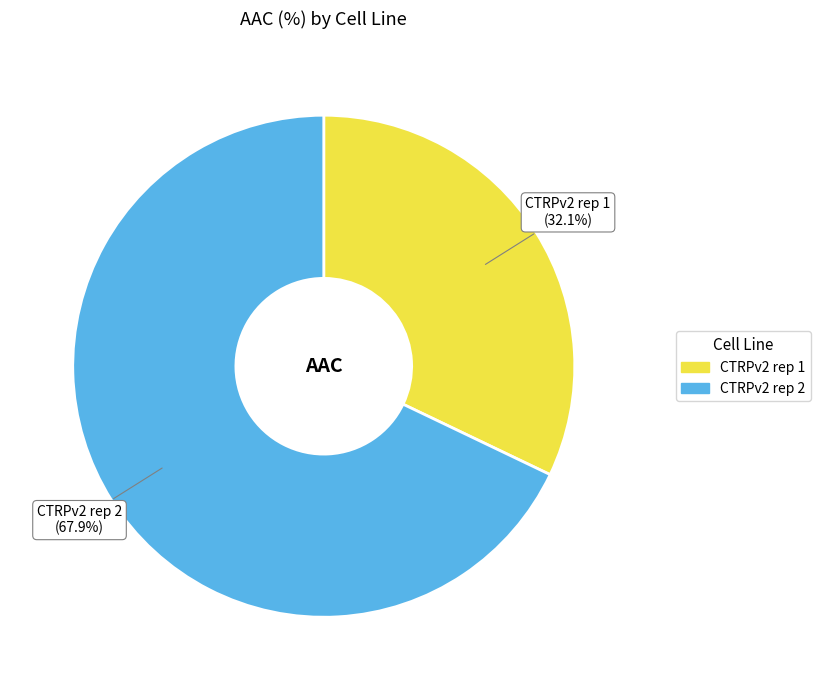

Count the number of slices in the pie.

2